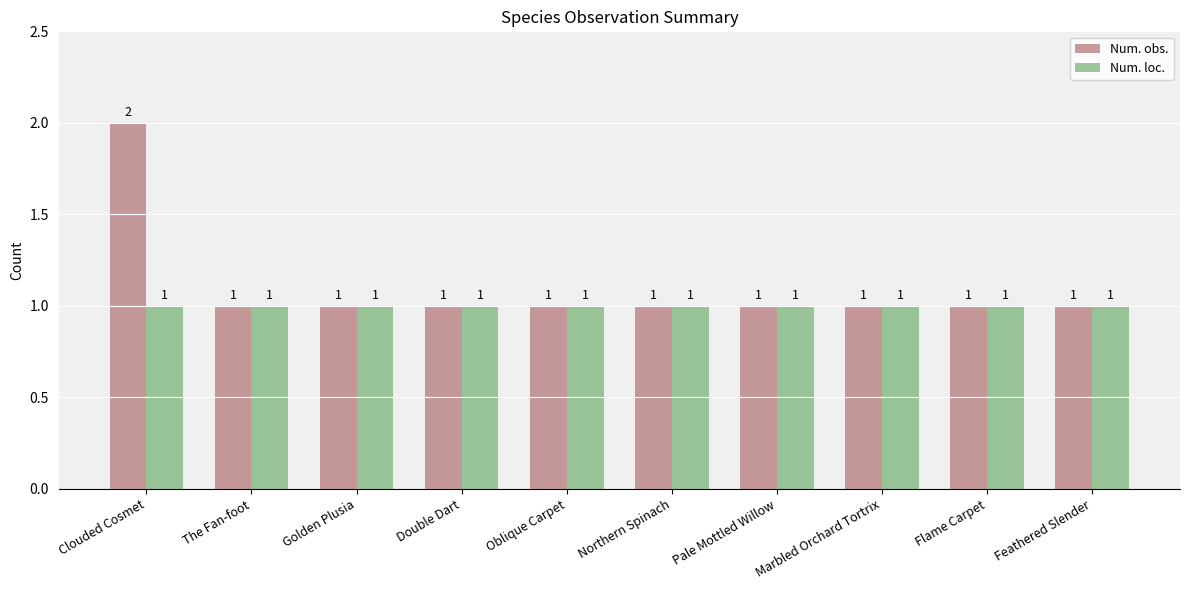

Reading right to left, extract all data points from this chart.

Num. obs.: 1	1	1	1	1	1	1	1	1	2
Num. loc.: 1	1	1	1	1	1	1	1	1	1